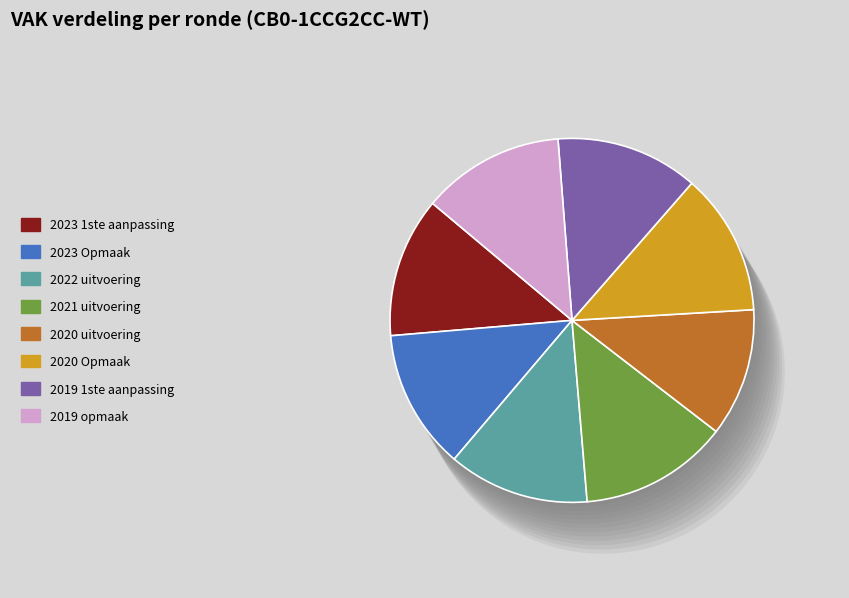

What is the largest slice in the pie chart?

2021 uitvoering